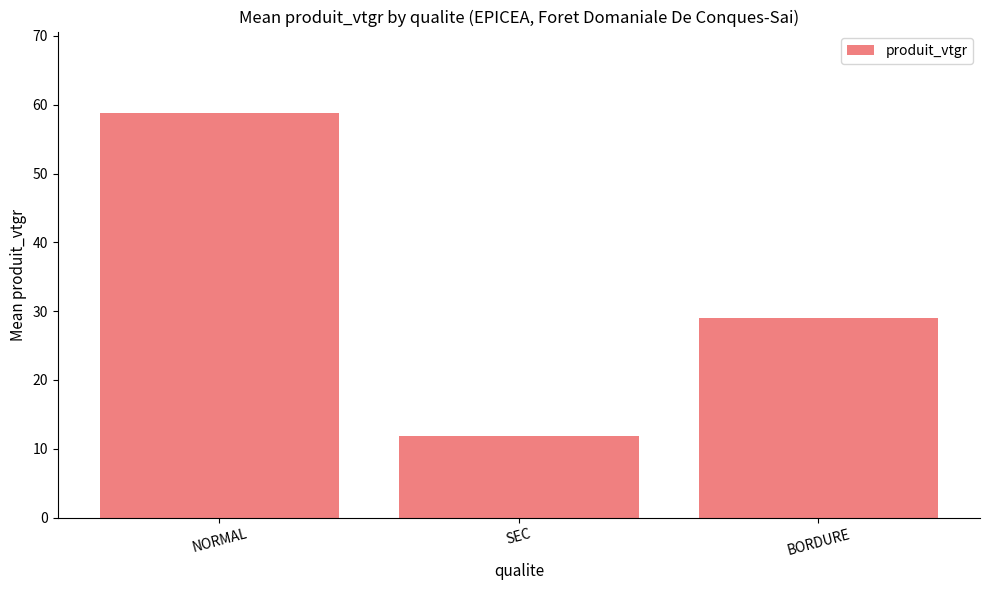

Which has a higher value, SEC or NORMAL?

NORMAL